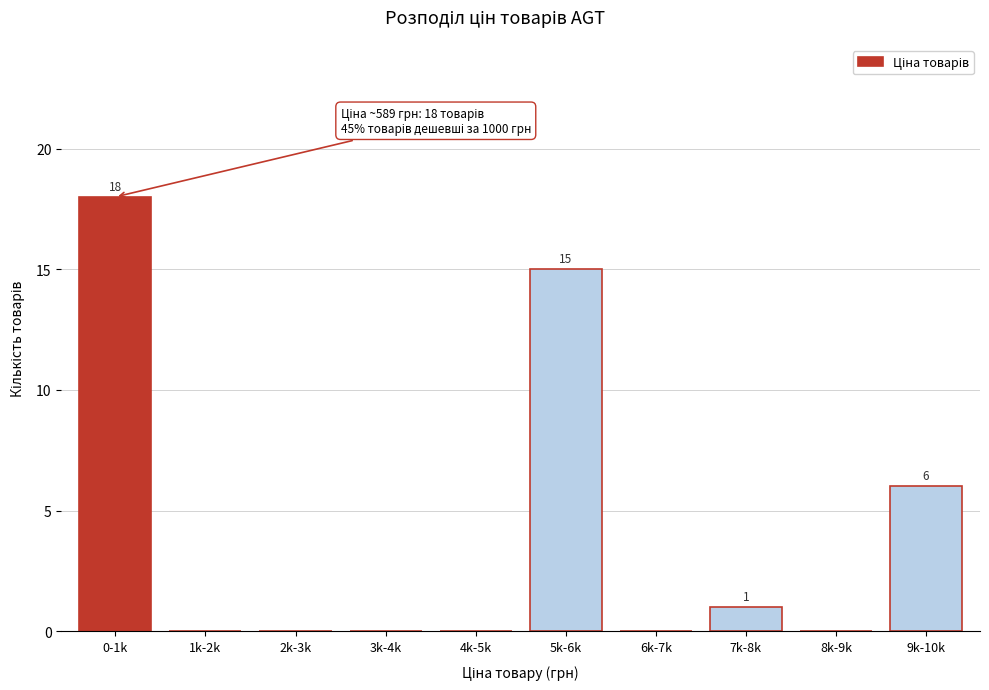

Reading left to right, what are all the values shown in this chart?

0-1k=18	1k-2k=0	2k-3k=0	3k-4k=0	4k-5k=0	5k-6k=15	6k-7k=0	7k-8k=1	8k-9k=0	9k-10k=6